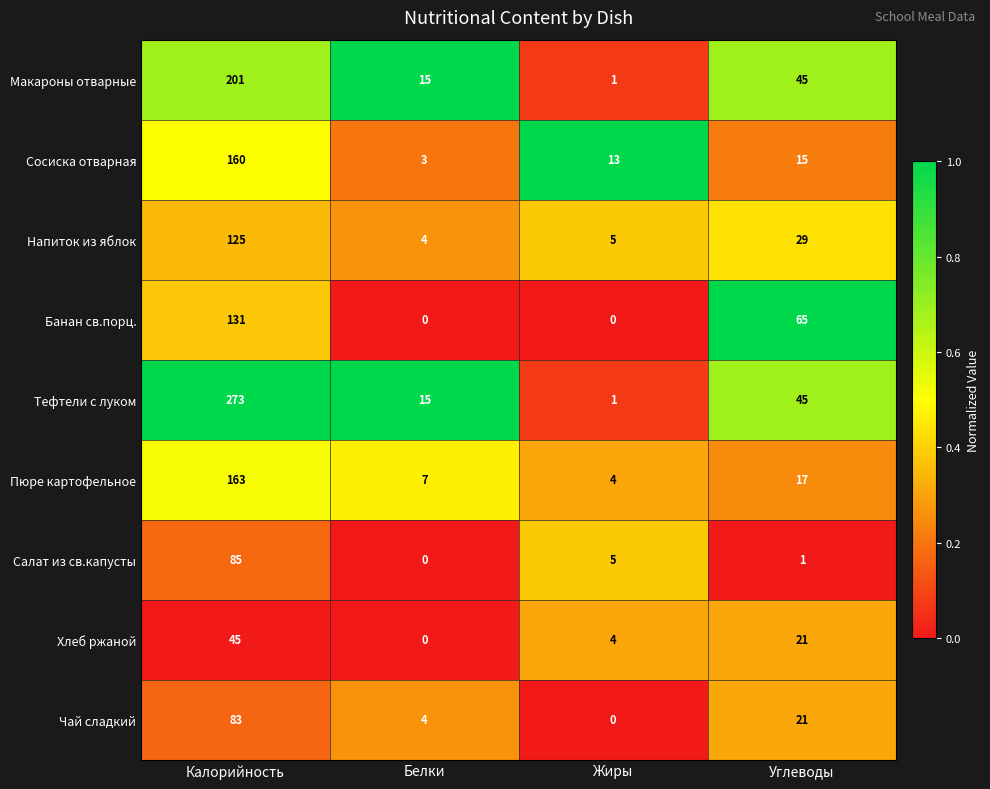

What is the difference between the maximum and second lowest values in the Макароны отварные series?

186